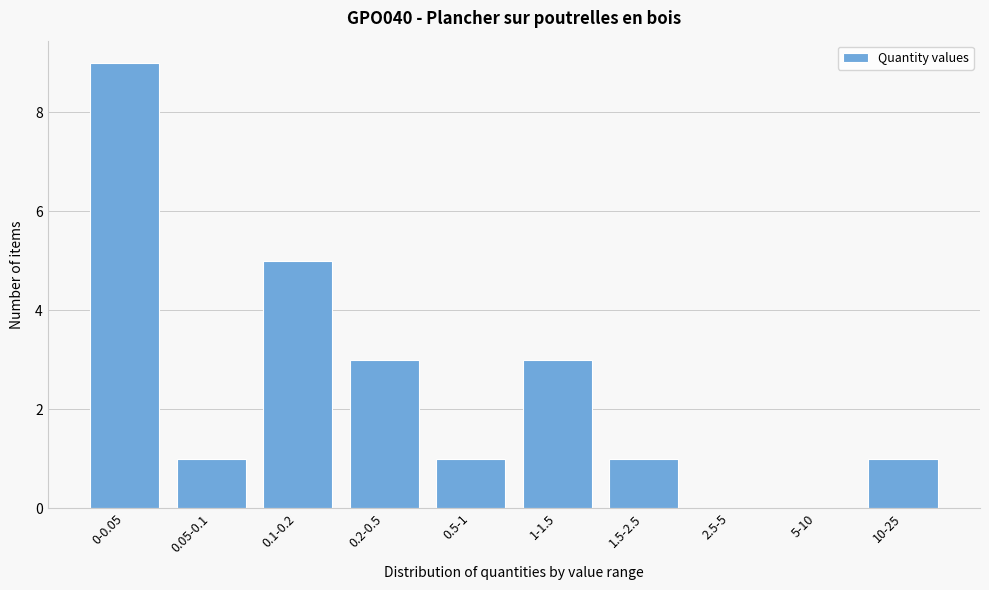

Reading right to left, transcribe all the data shown in this chart.

10-25=1	5-10=0	2.5-5=0	1.5-2.5=1	1-1.5=3	0.5-1=1	0.2-0.5=3	0.1-0.2=5	0.05-0.1=1	0-0.05=9